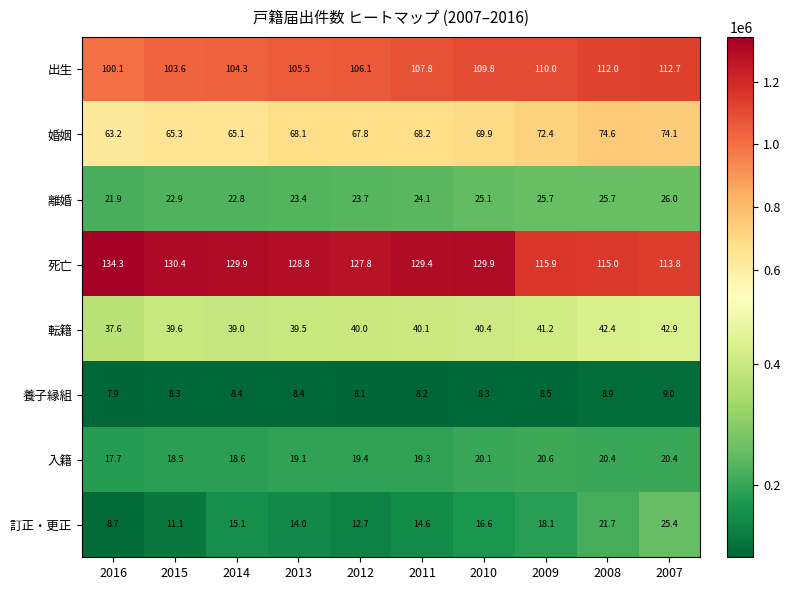

Which category has the highest value in the 出生 series?

2007